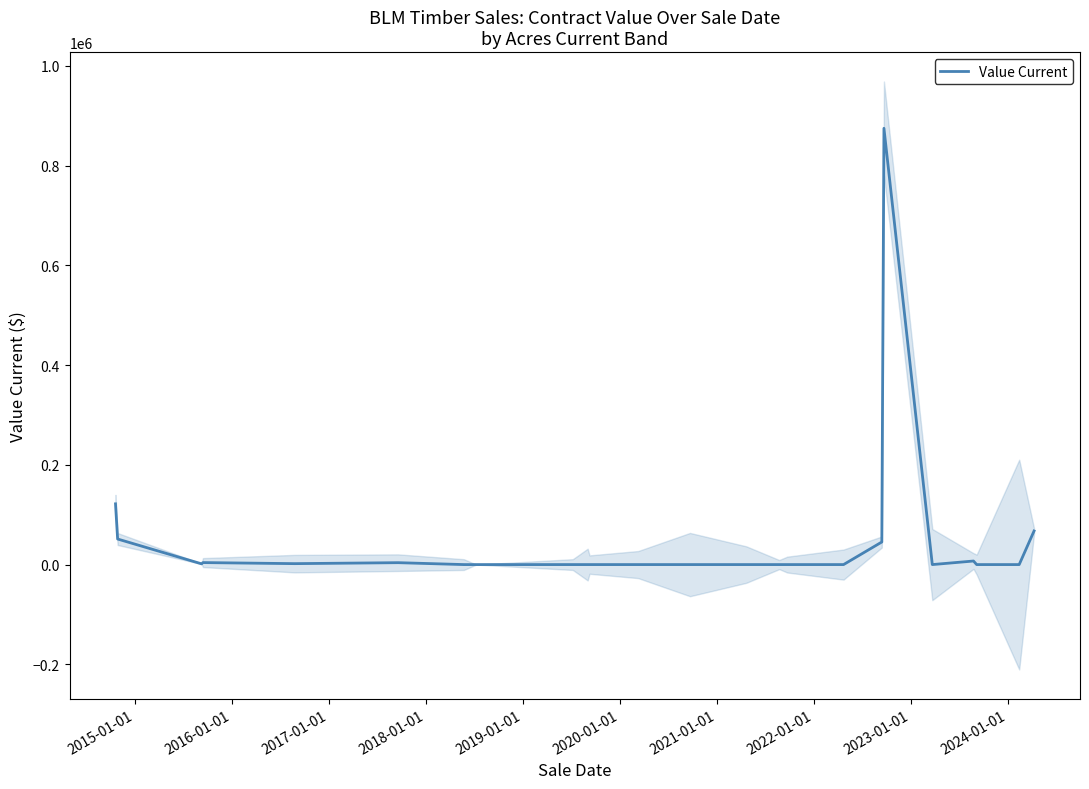

What is the sum of all values?

1178955.6